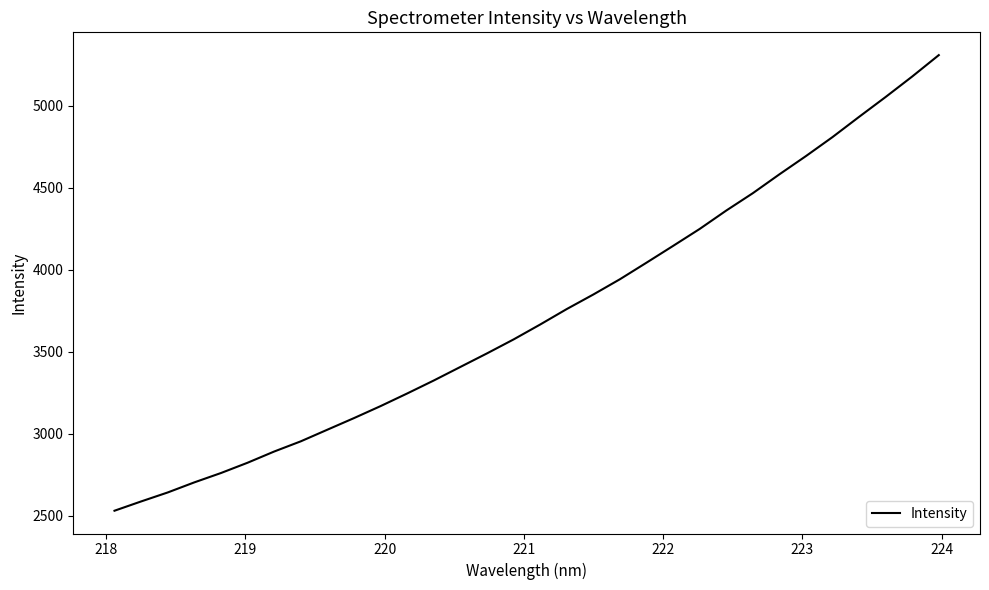

What is the difference between the maximum and minimum values?

2777.8